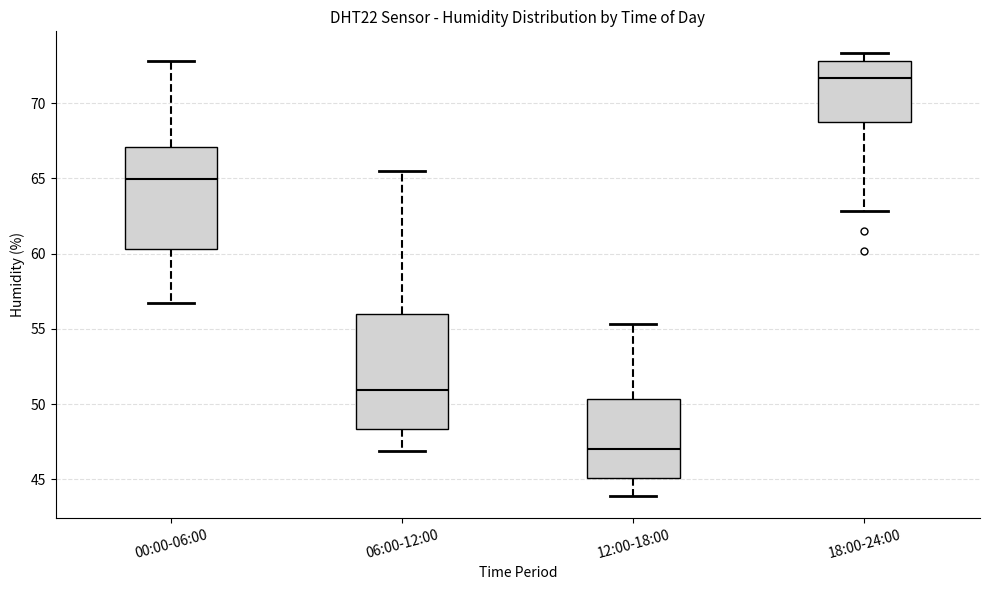

Which box has the highest median line?

18:00-24:00